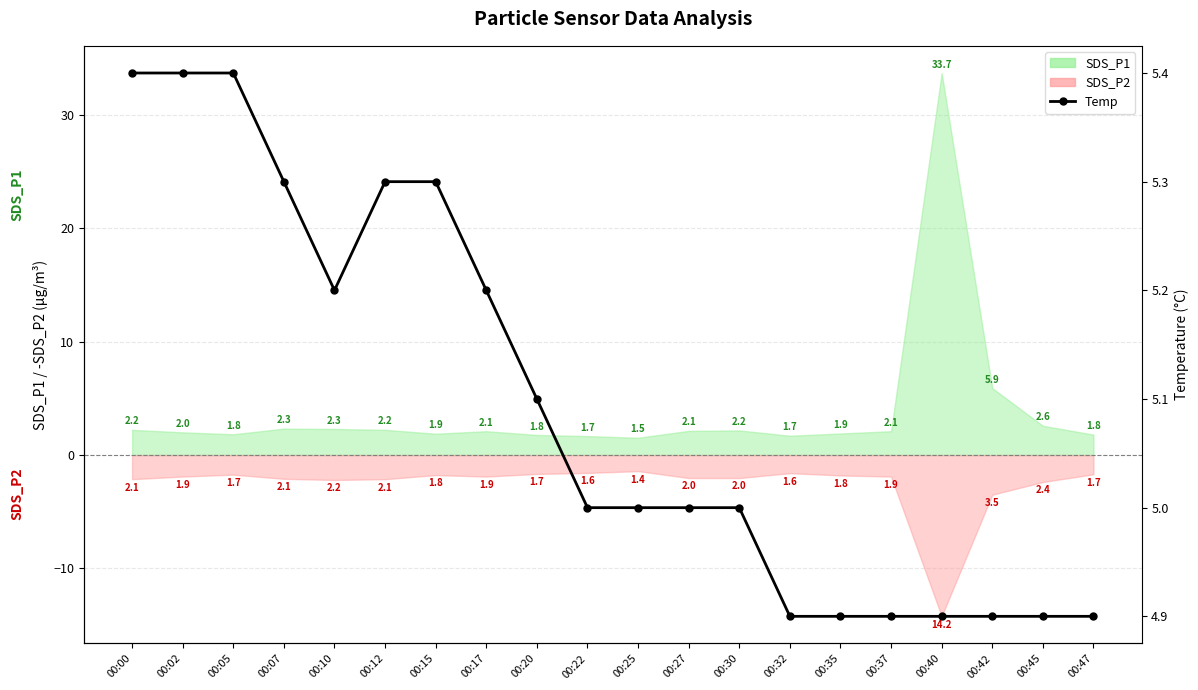

The chart shows a value of 3.4 at 00:25. True or false?

False